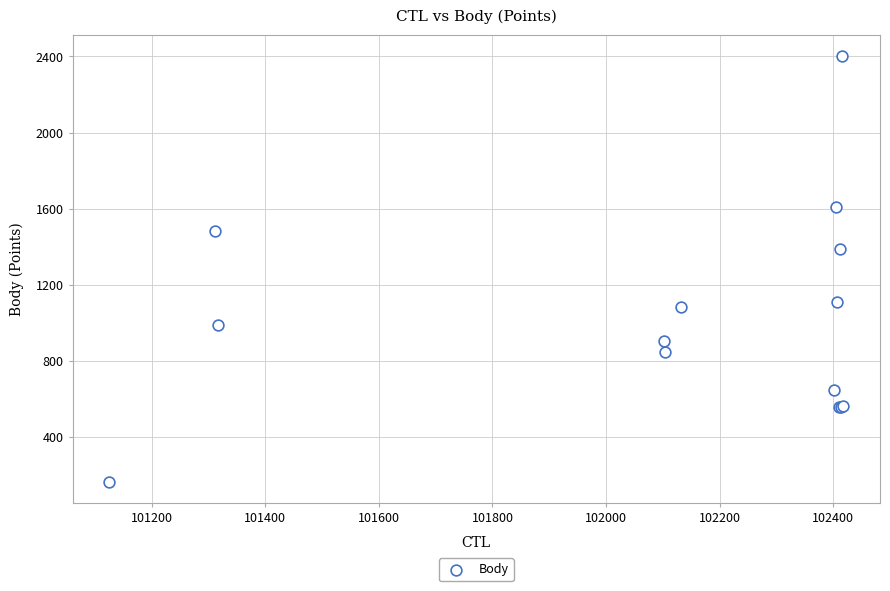

What Y value in the scatter plot is closest to 1281?

1385